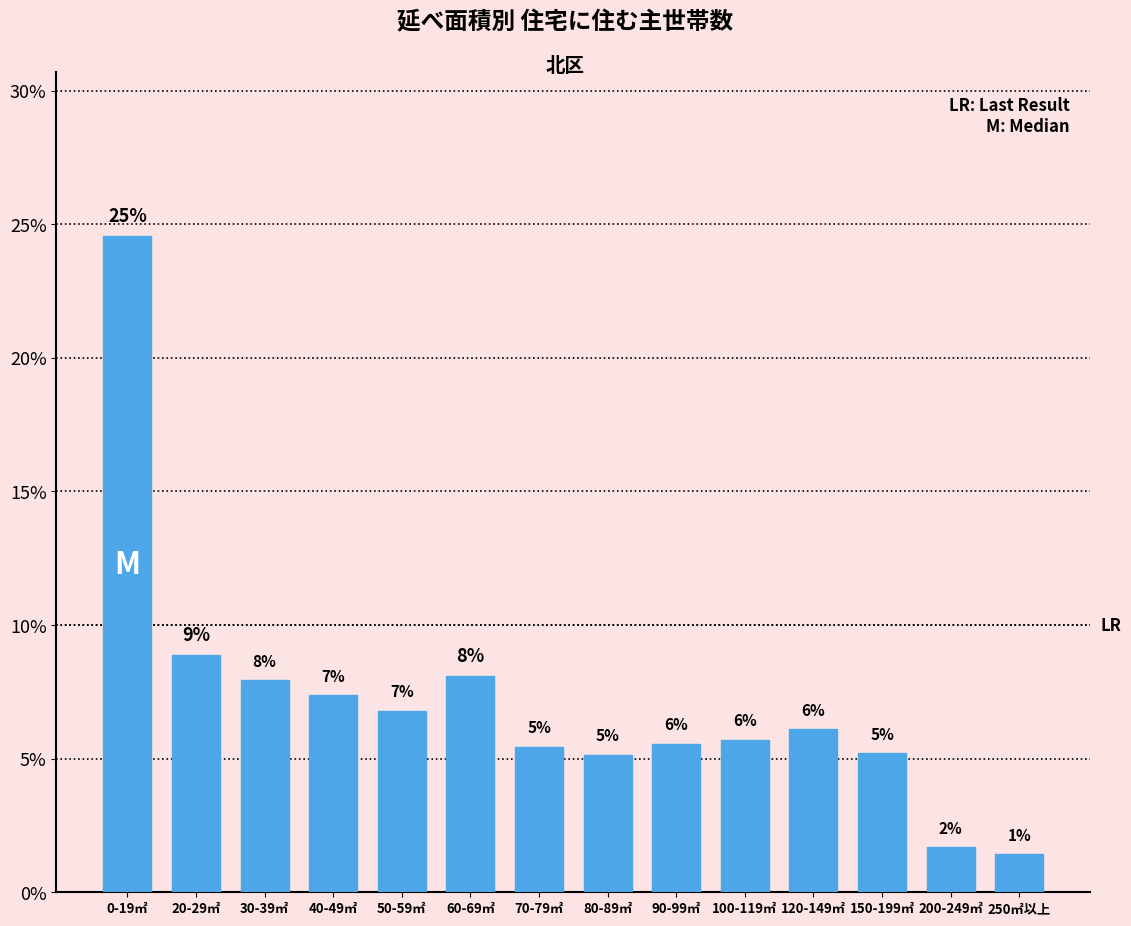

The chart shows a value of 1.1 at 150-199㎡. True or false?

False